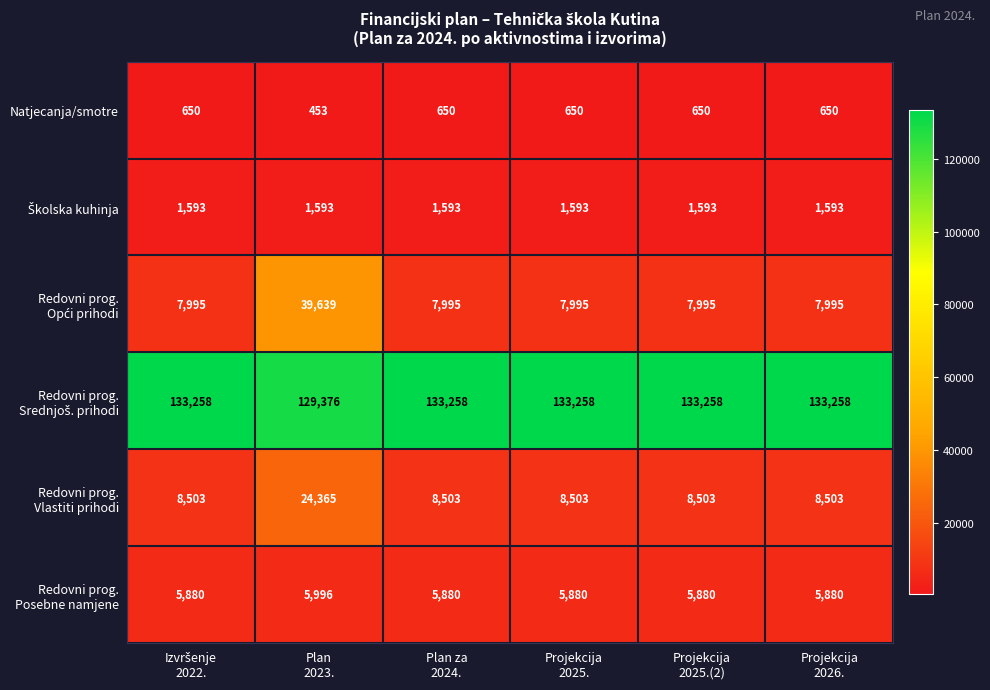

What is the minimum value shown in the chart?

453